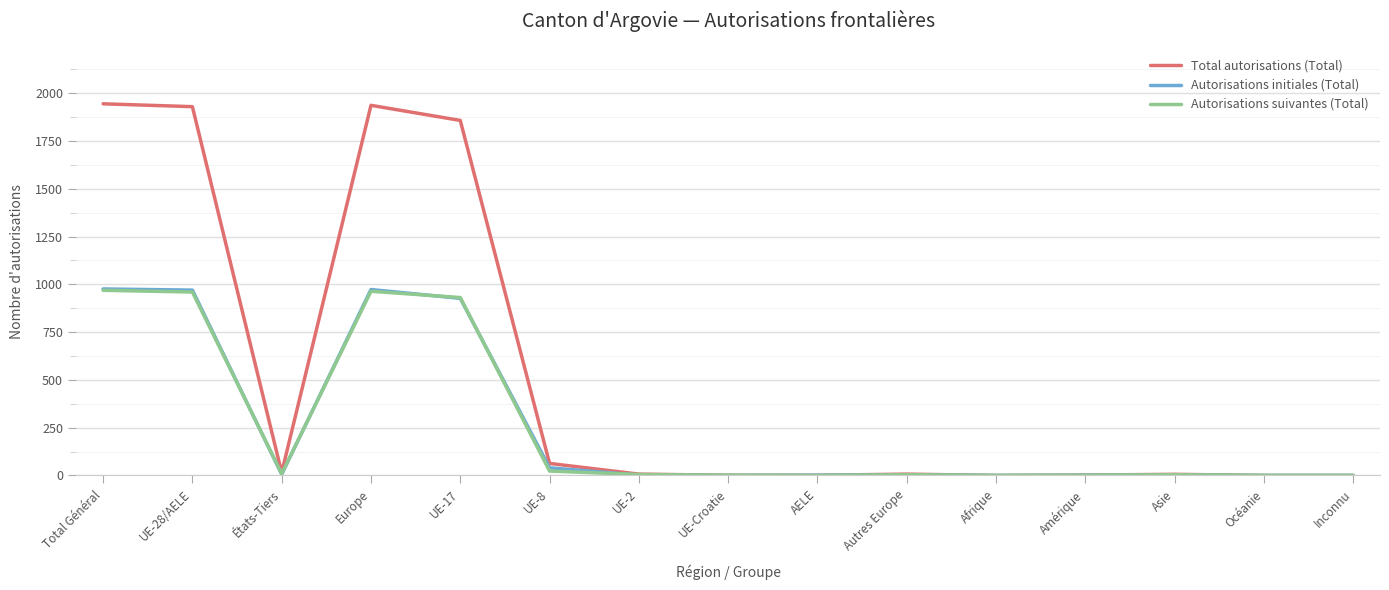

Where does the Autorisations suivantes (Total) series first go above 4?

Total Général